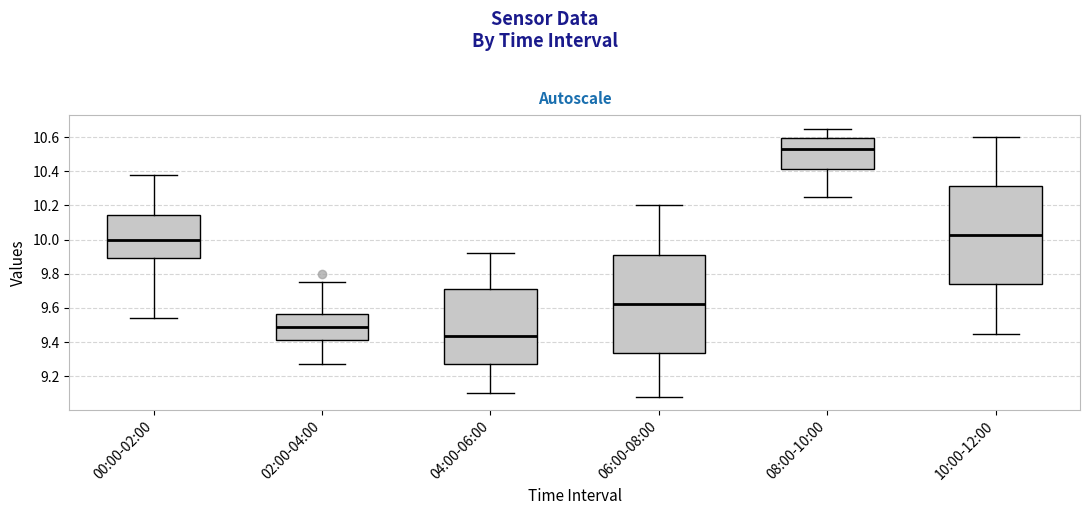

Reading left to right, read every box against the y-axis: the position of its median line, the range the box covers, and the ends of its whiskers. The values are not printed on the chart, so give them approximately, as read against the axis.

00:00-02:00: median 10.00, box 9.90 to 10.14, whiskers 9.54 to 10.38
02:00-04:00: median 9.50, box 9.42 to 9.56, whiskers 9.28 to 9.76
04:00-06:00: median 9.44, box 9.28 to 9.72, whiskers 9.10 to 9.92
06:00-08:00: median 9.62, box 9.34 to 9.92, whiskers 9.08 to 10.20
08:00-10:00: median 10.54, box 10.42 to 10.60, whiskers 10.26 to 10.66
10:00-12:00: median 10.02, box 9.74 to 10.32, whiskers 9.46 to 10.60